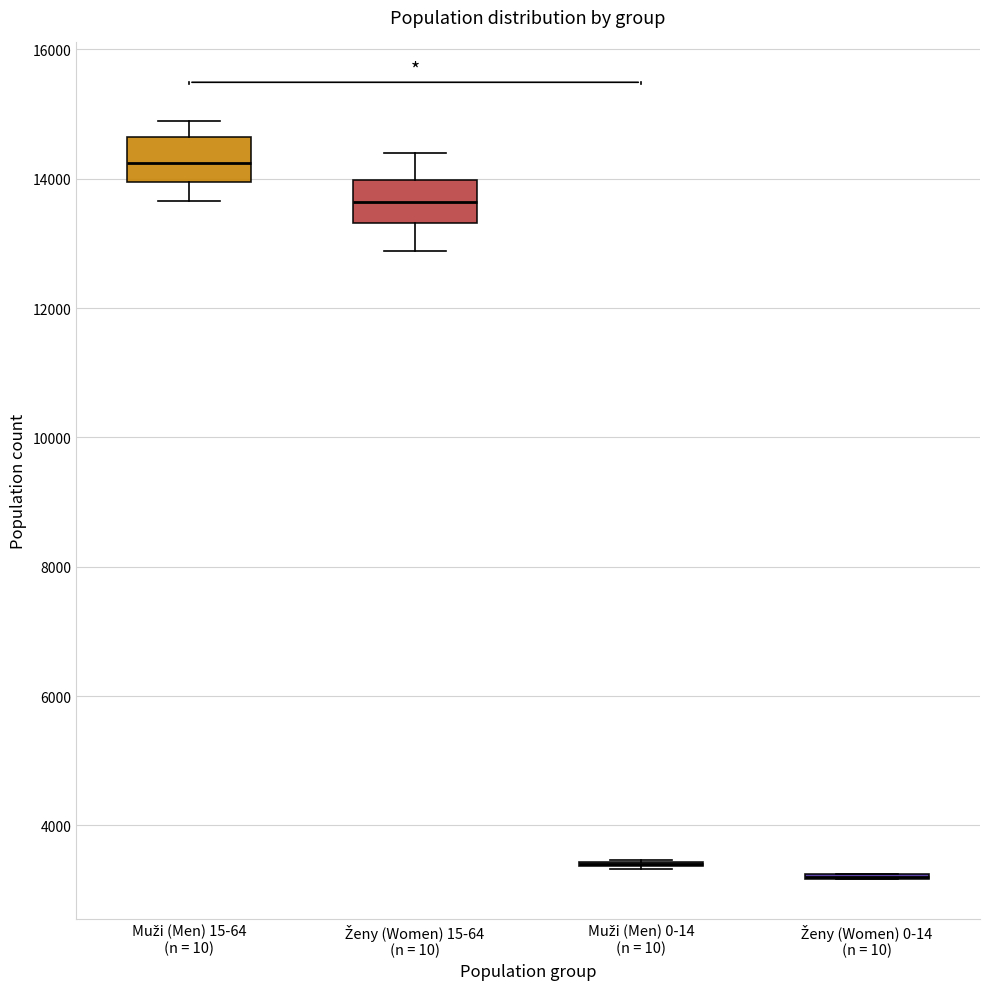

Where does the lower whisker of the box for Muži (Men) 15-64 (n = 10) end on the y-axis? The values are not printed on the chart, so give them approximately, as read against the axis.

13600